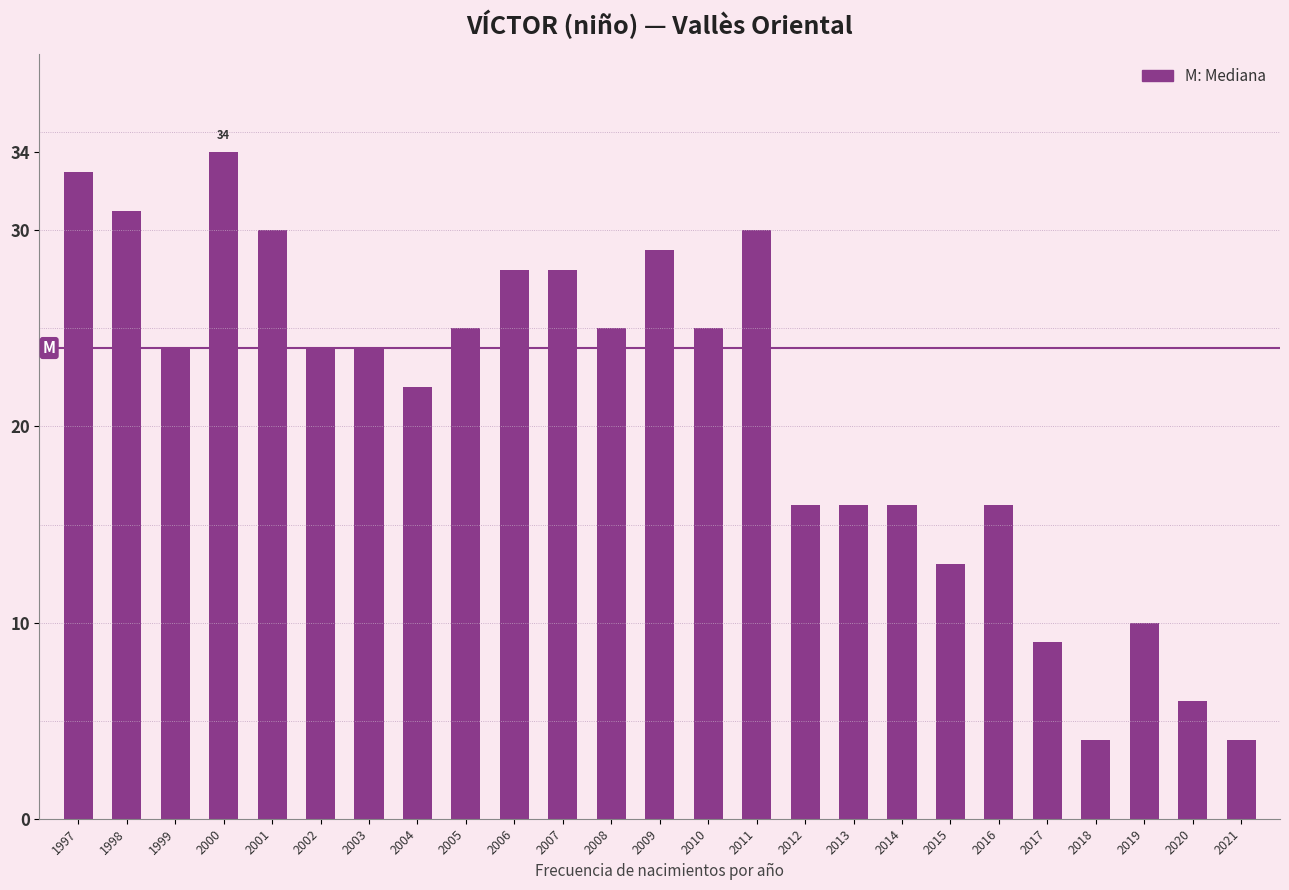

Which has a higher value, 2003 or 2004?

2003